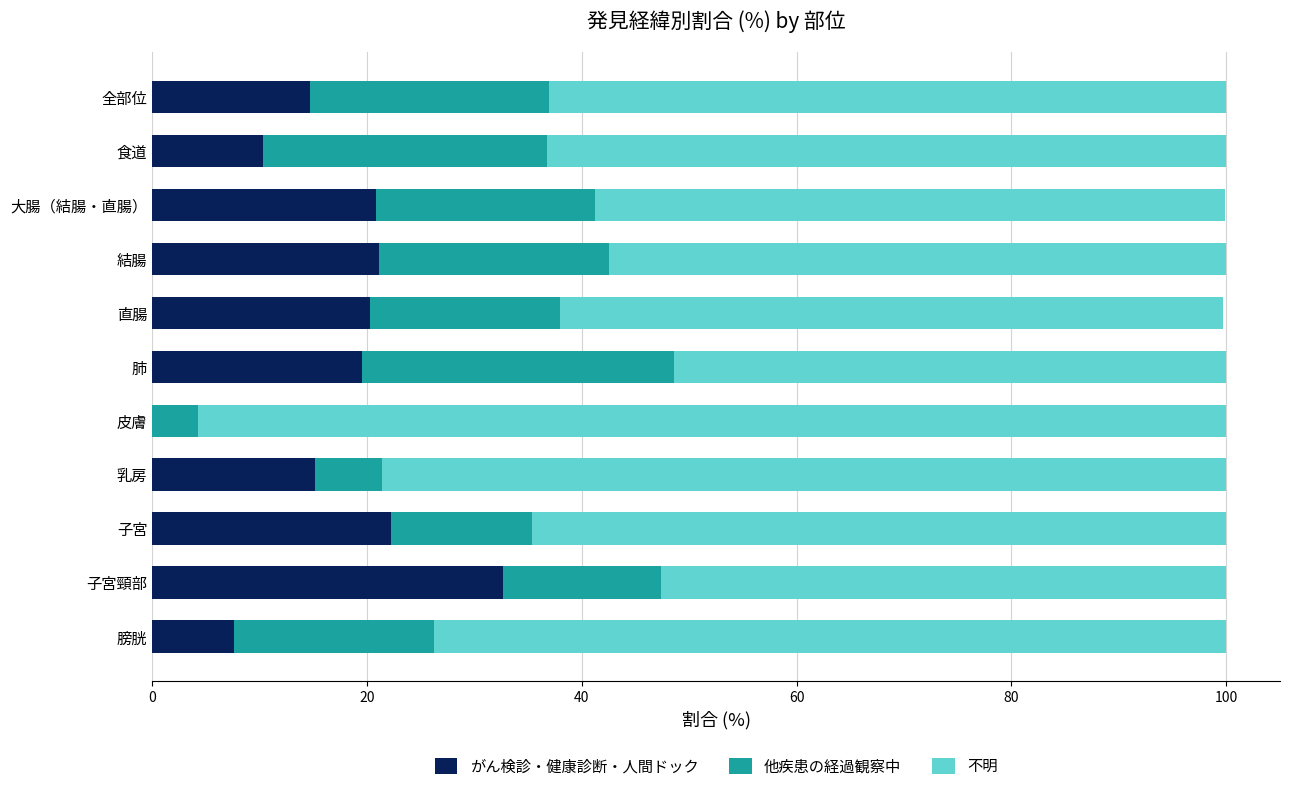

What is the total value across all series at 子宮?

100.0